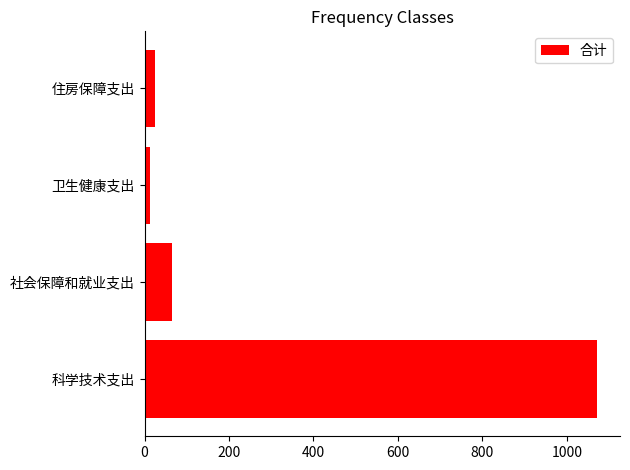

At which category does the chart reach its minimum across all series?

卫生健康支出